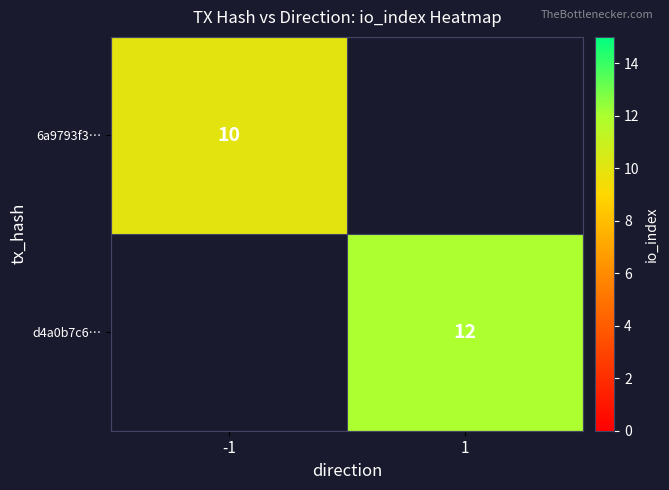

The 6a9793f3… series shows 10 at -1. True or false?

True